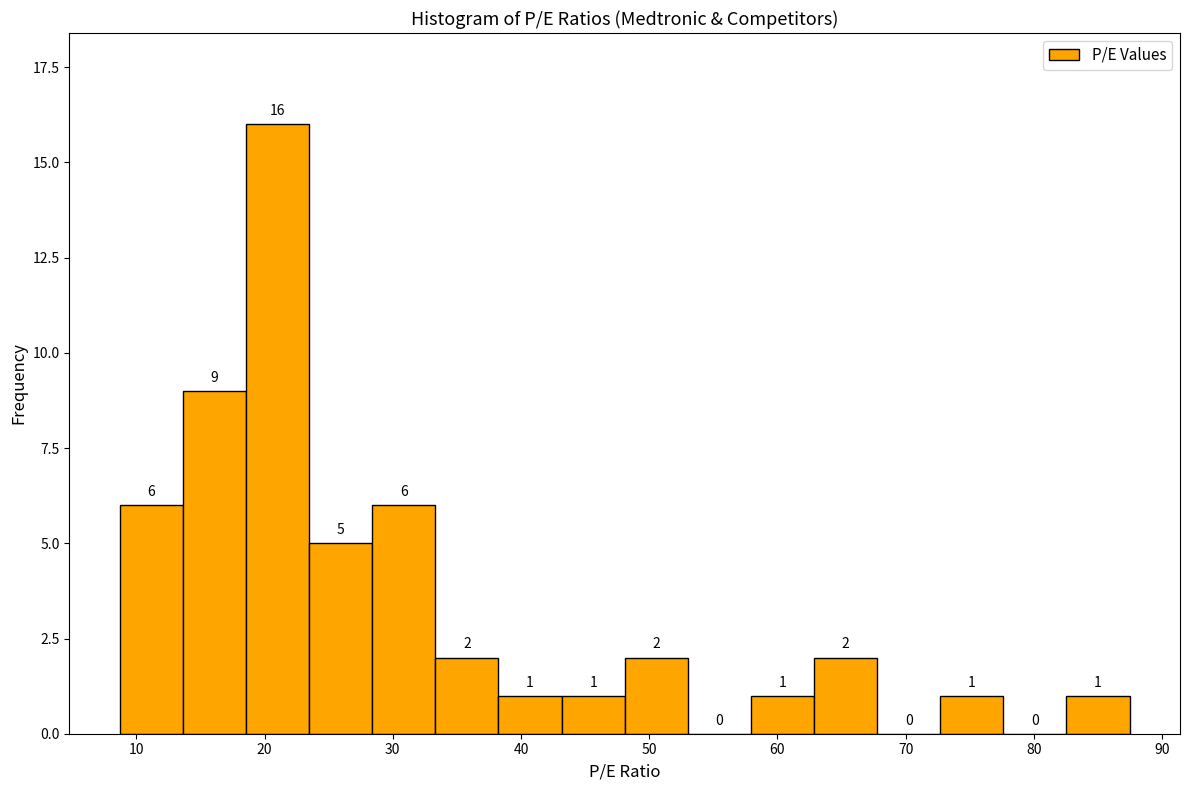

Which range on the x-axis has the tallest bar?

19 to 23